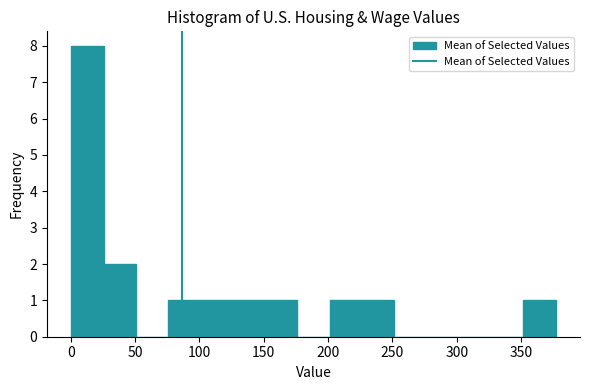

Which range on the x-axis has the tallest bar?

0 to 25